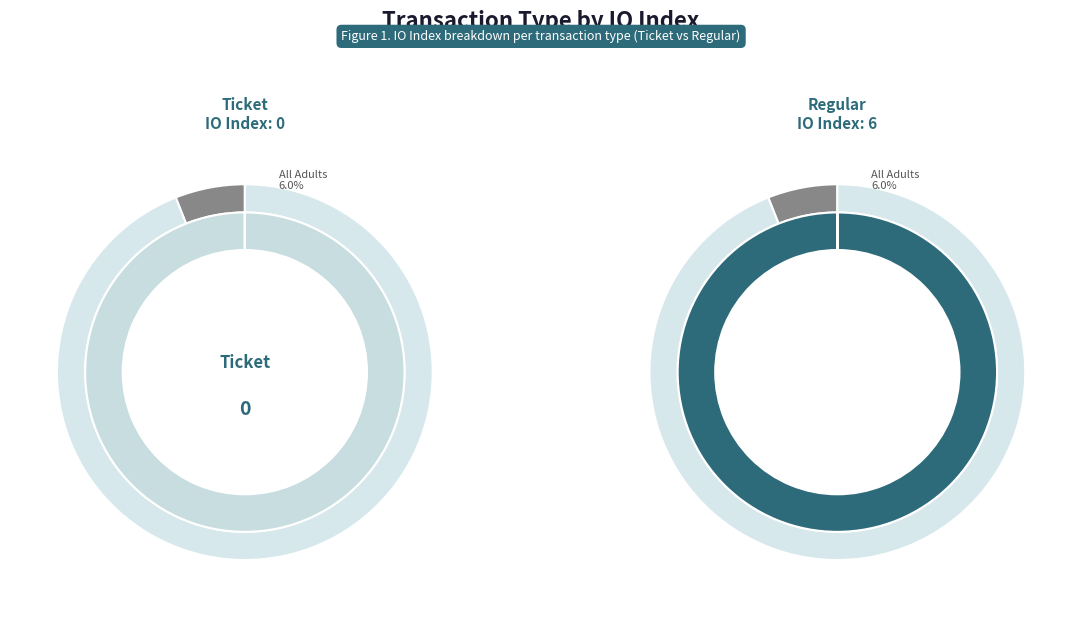

The Ticket slice represents 1% of the pie. True or false?

False